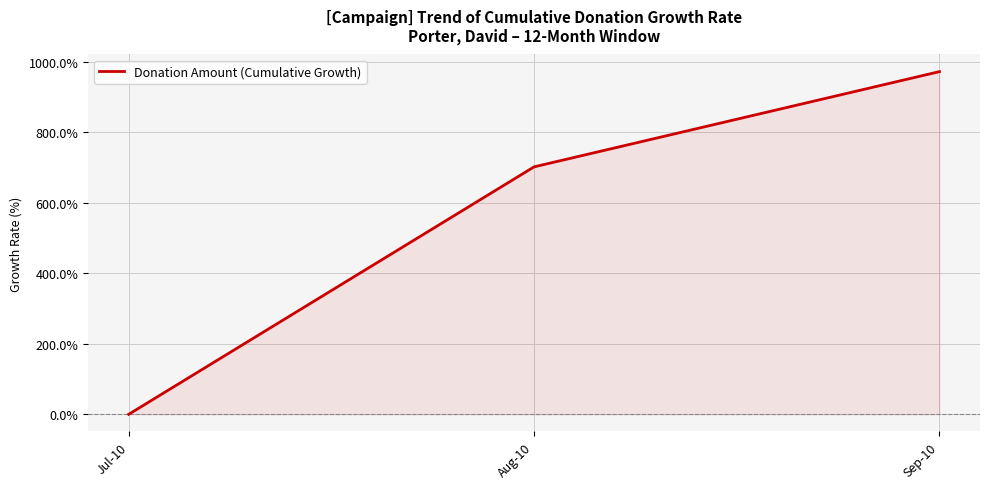

Which has a higher value, Jul-10 or Sep-10?

Sep-10